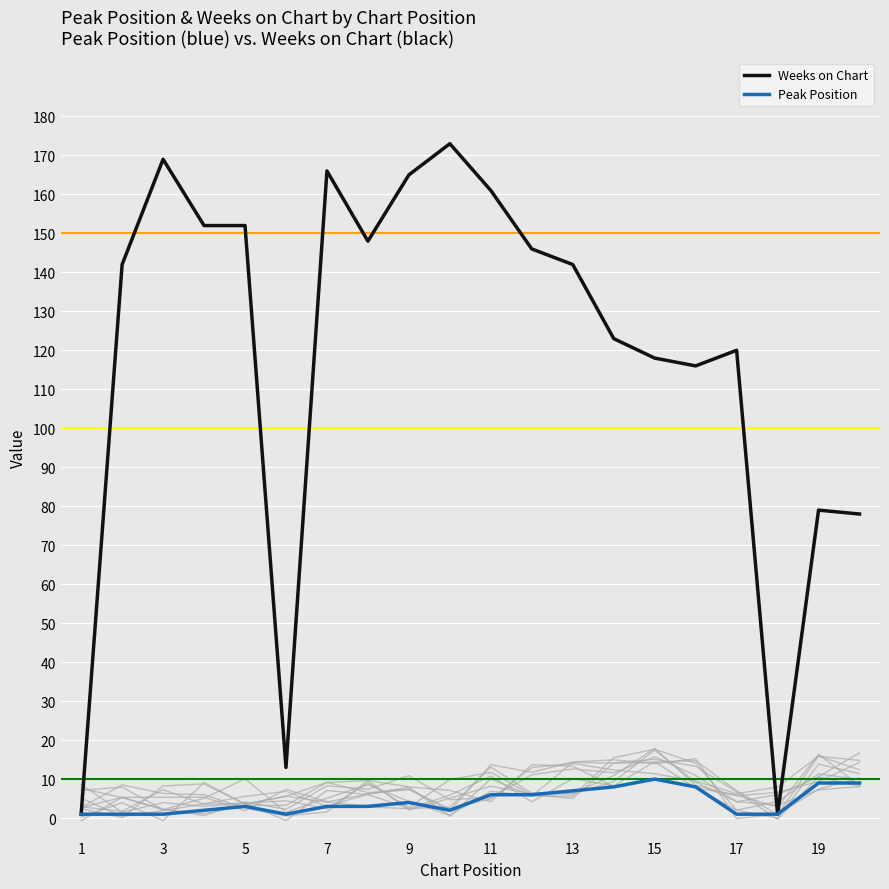

What is the highest value of the Weeks on Chart series?

173